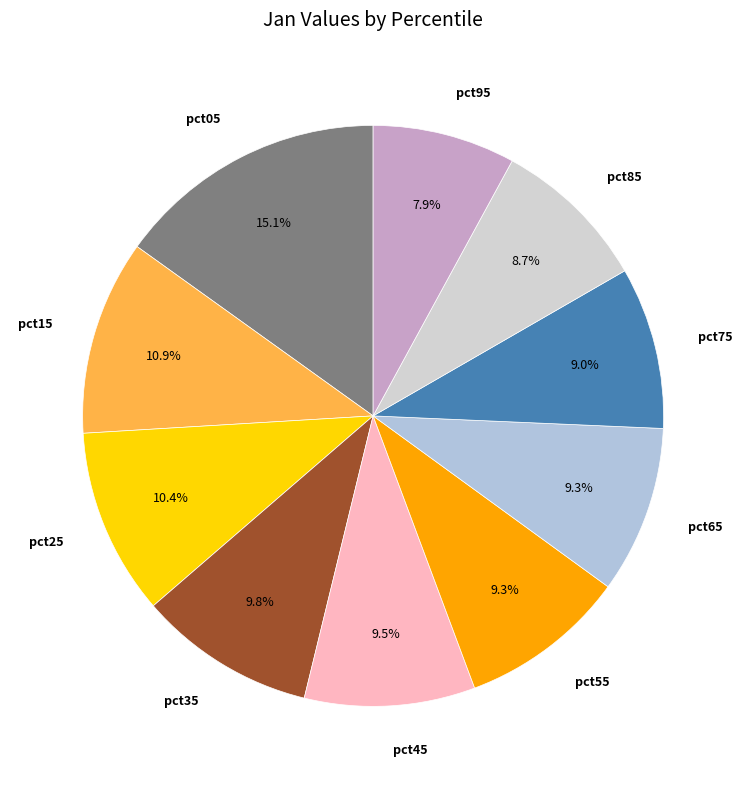

The pct85 slice represents 15% of the pie. True or false?

False